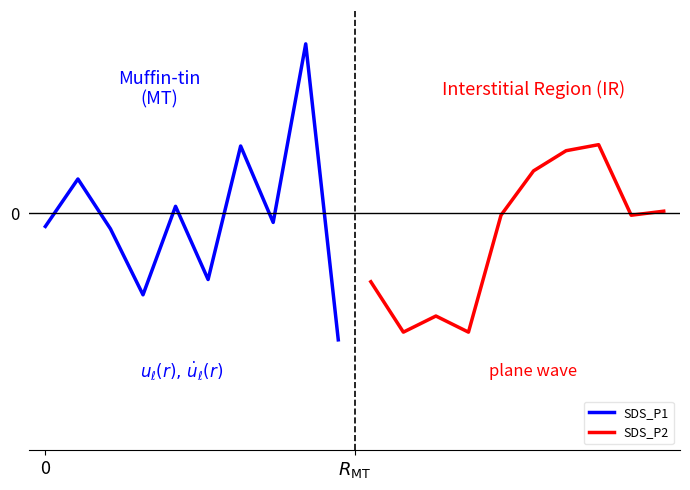

Where is SDS_P1 nearest to the value 0?

4